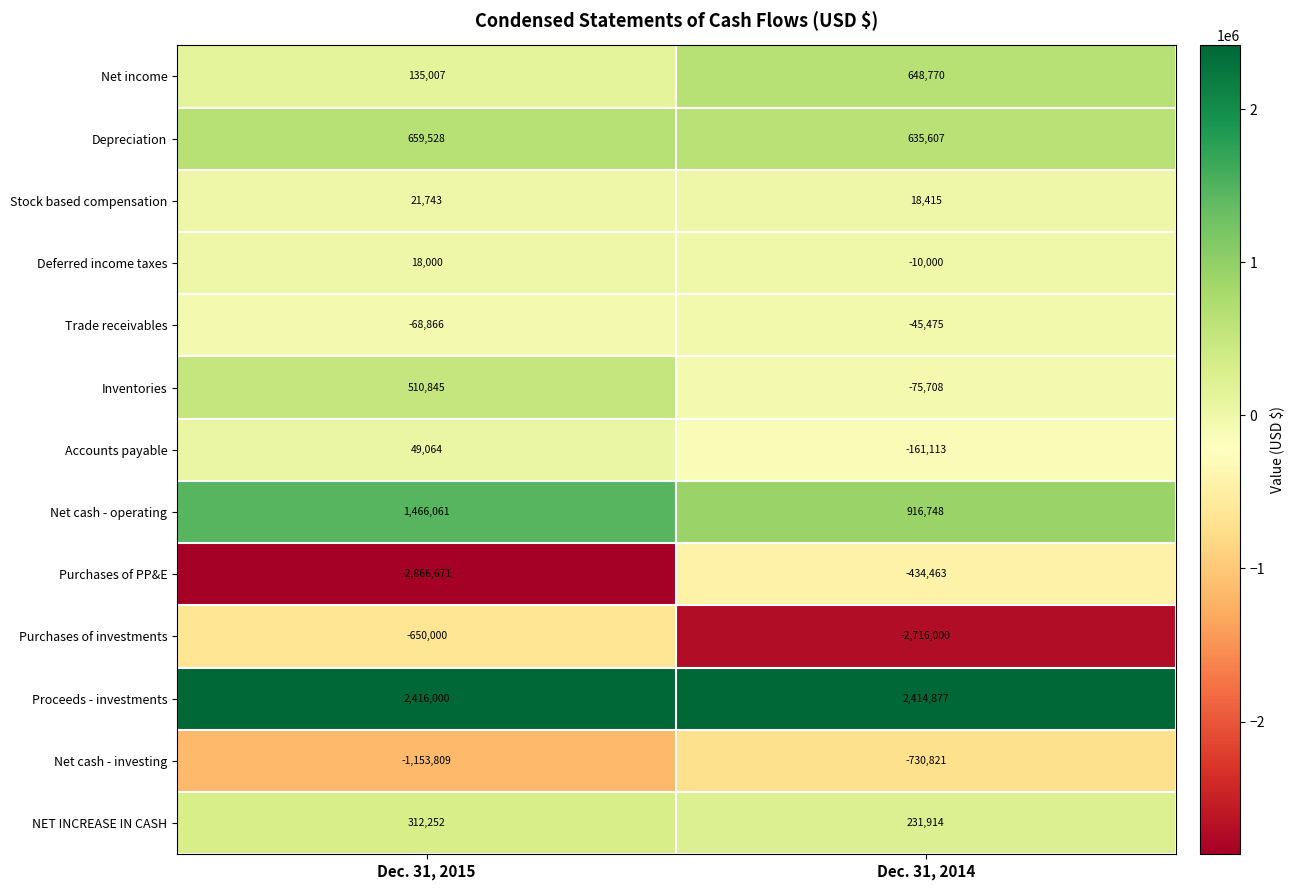

What is the approximate value of Purchases of PP&E at Dec. 31, 2014, to the nearest 100?

-434500